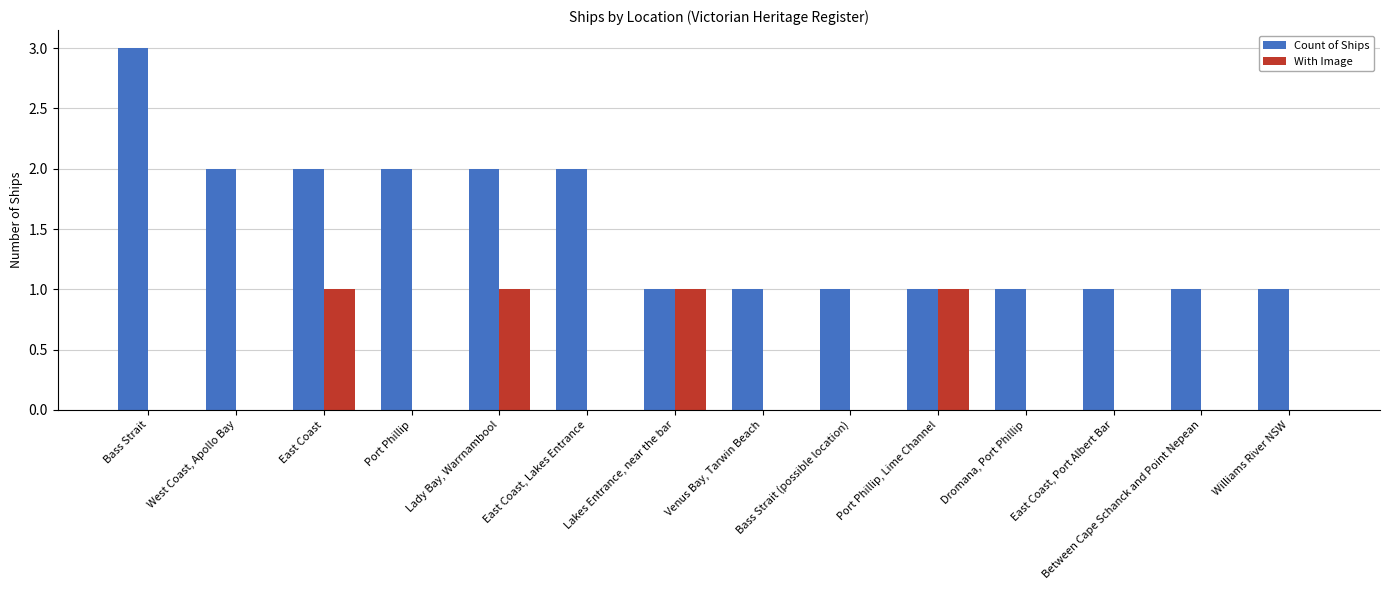

Count the With Image values in the range 0 to 1.

14